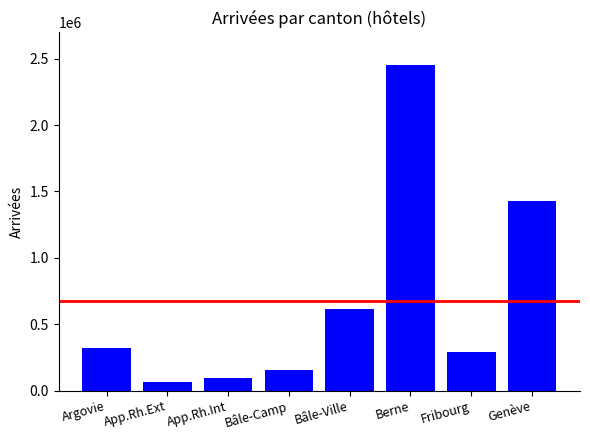

What is the sum of all values?

5421207